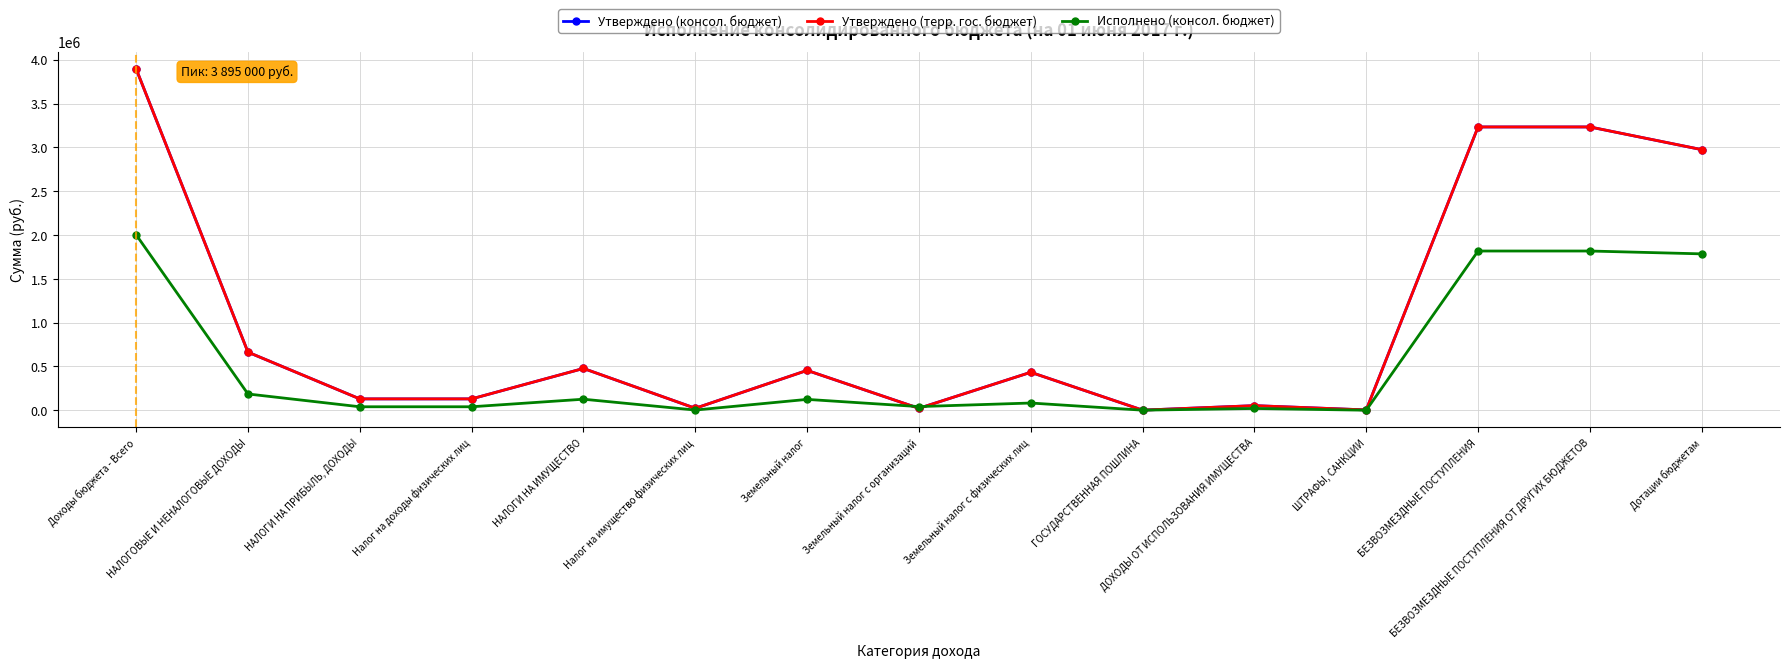

What is the value of the Исполнено (консол. бюджет) point at the 9th from the left?

82131.2